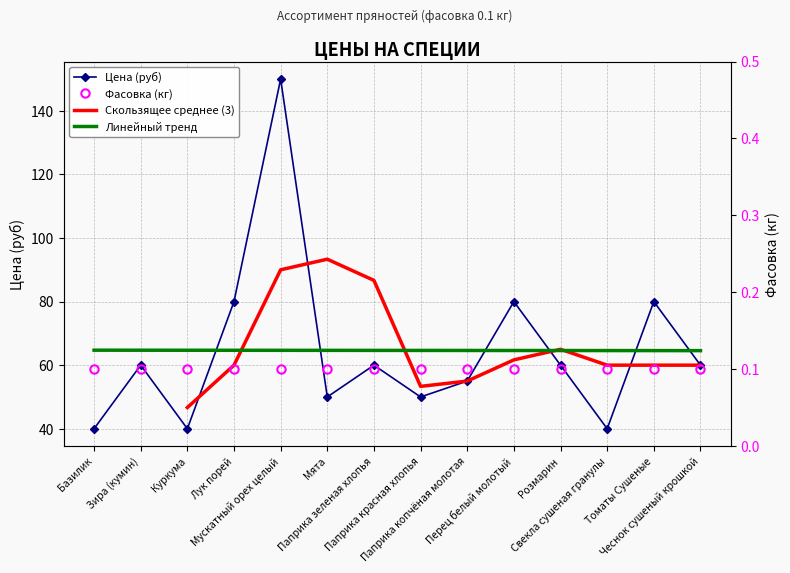

What is the change in value from Мята to Томаты Сушеные?

+30